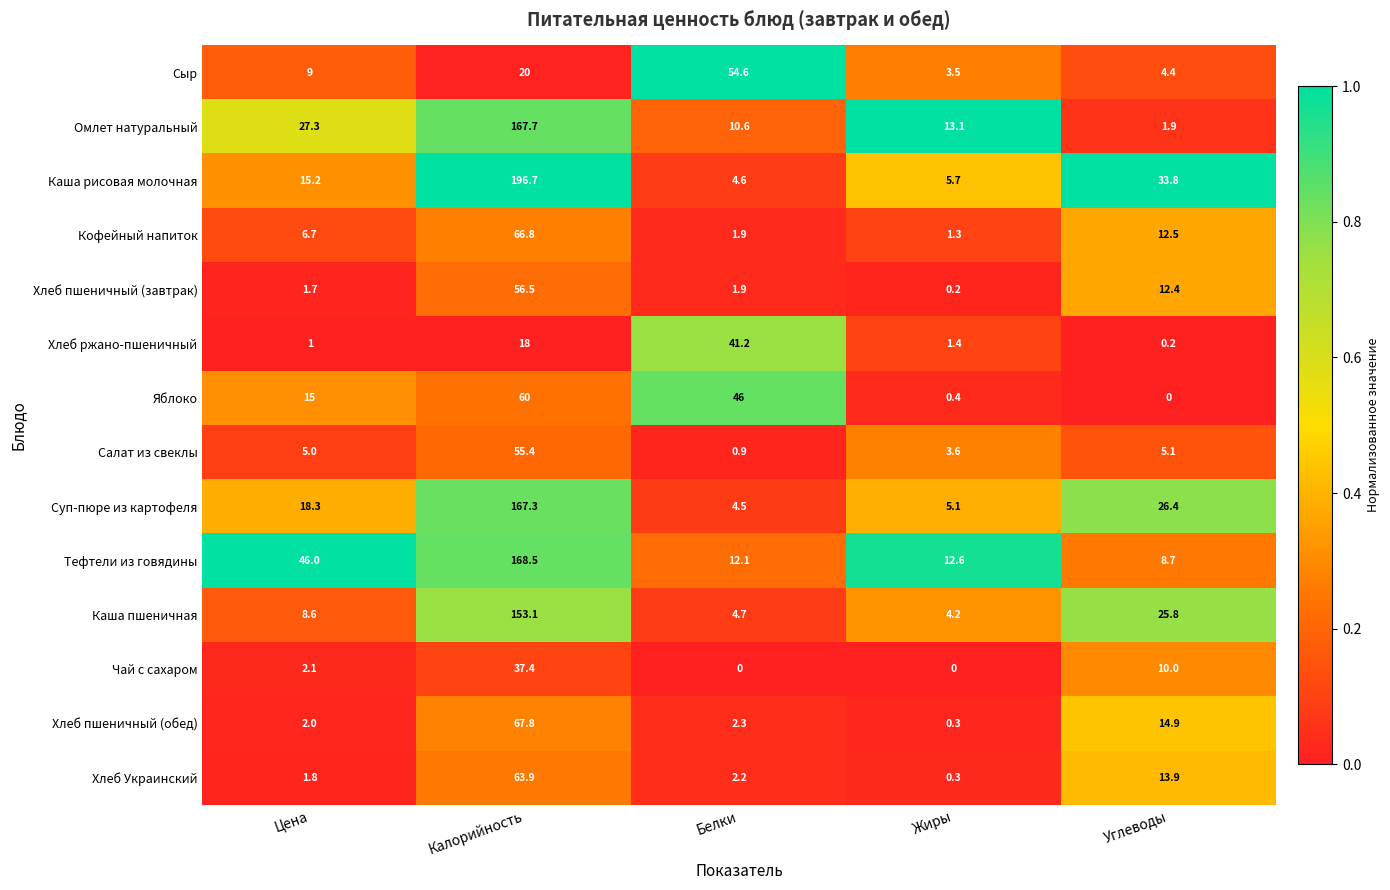

What is the sum of all Тефтели из говядины values?

247.9